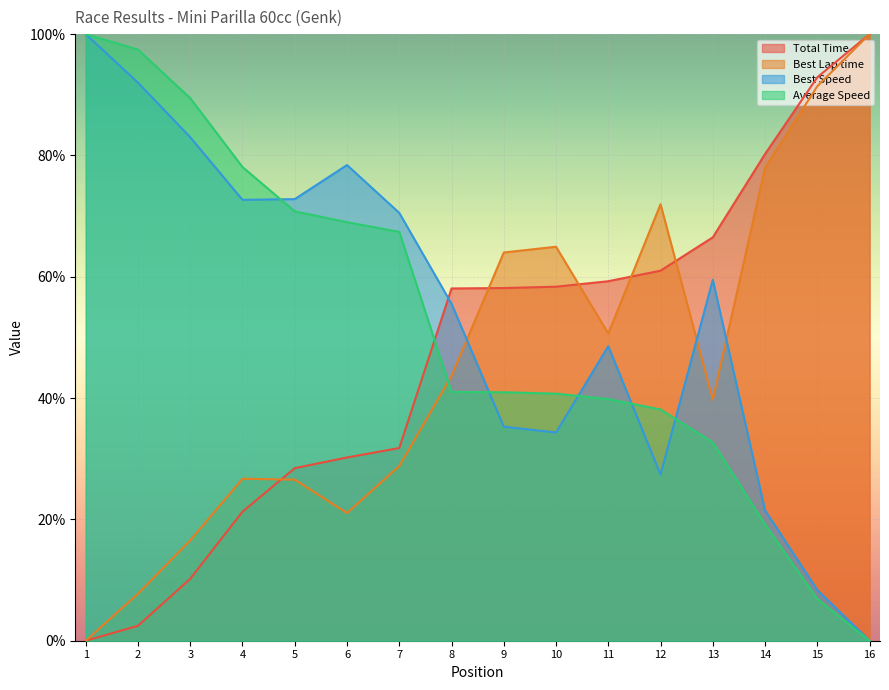

Where do Total Time and Average Speed first cross each other?

7 and 8